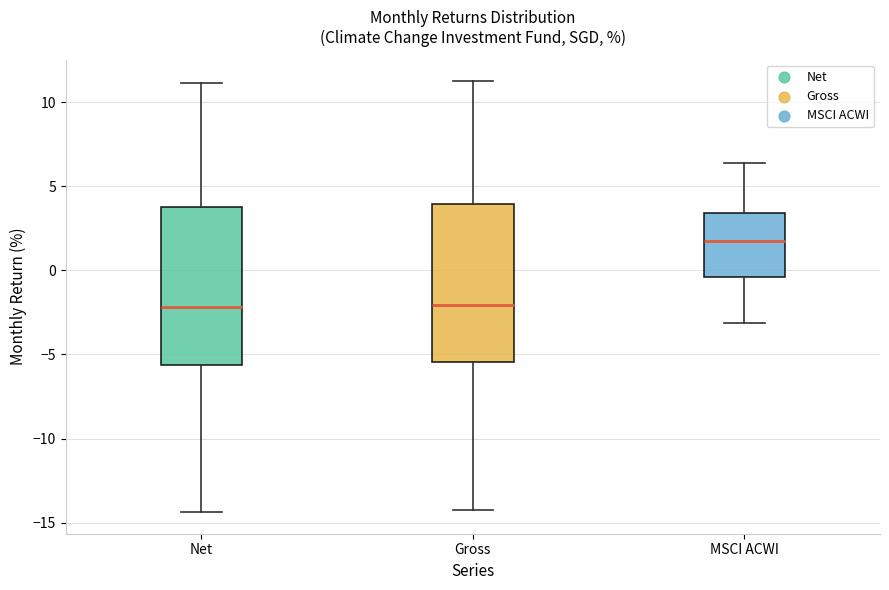

Reading left to right, read every box against the y-axis: the position of its median line, the range the box covers, and the ends of its whiskers. The values are not printed on the chart, so give them approximately, as read against the axis.

Net: median -2.0, box -5.5 to 4.0, whiskers -14.5 to 11.0
Gross: median -2.0, box -5.5 to 4.0, whiskers -14.0 to 11.5
MSCI ACWI: median 1.5, box -0.5 to 3.5, whiskers -3.0 to 6.5